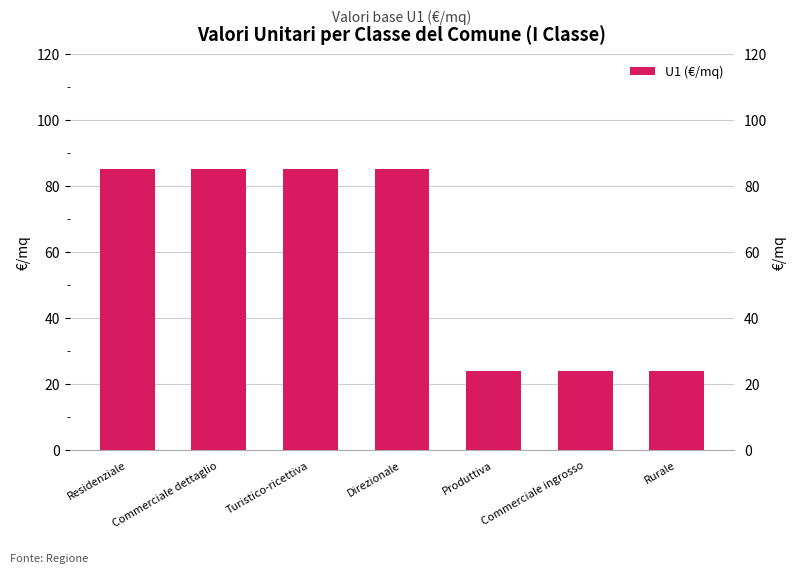

Which label corresponds to the largest value in the chart?

Residenziale